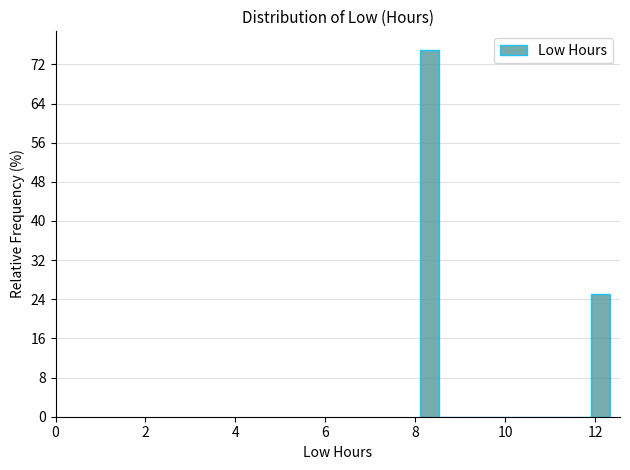

Read against the x-axis, roughly where is the centre of the tallest bar?

8.4